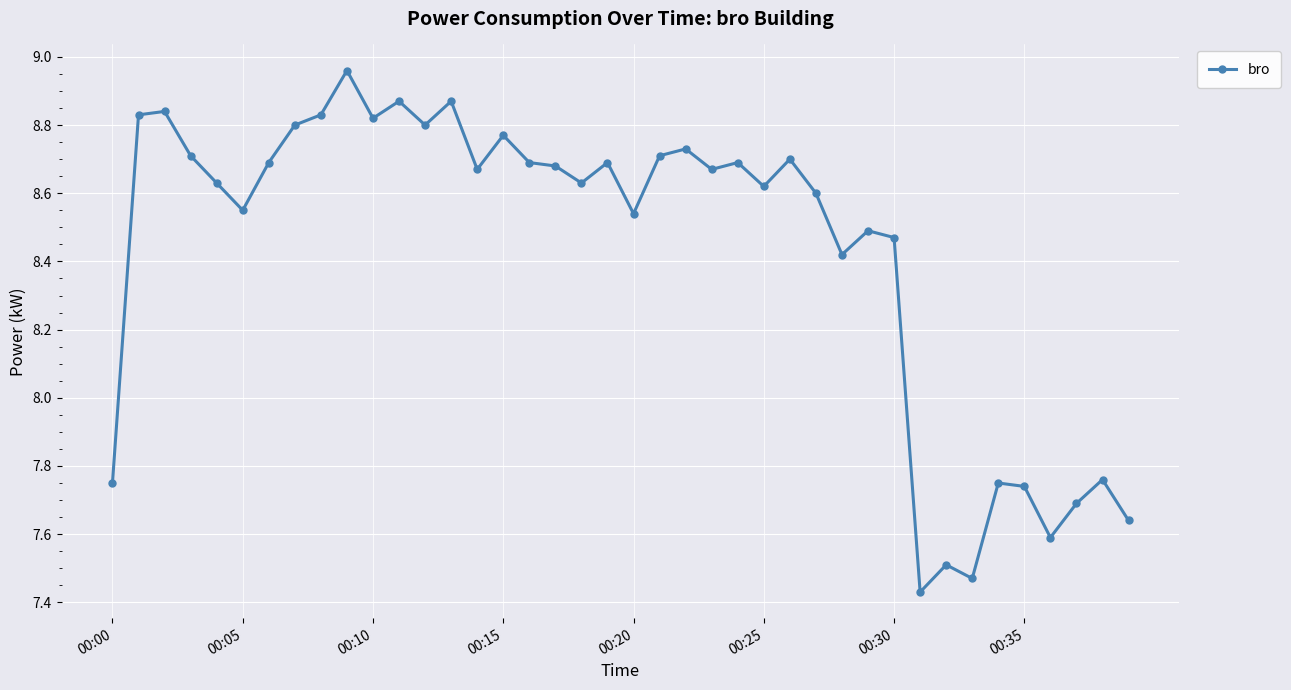

How many lines are shown in the chart?

1